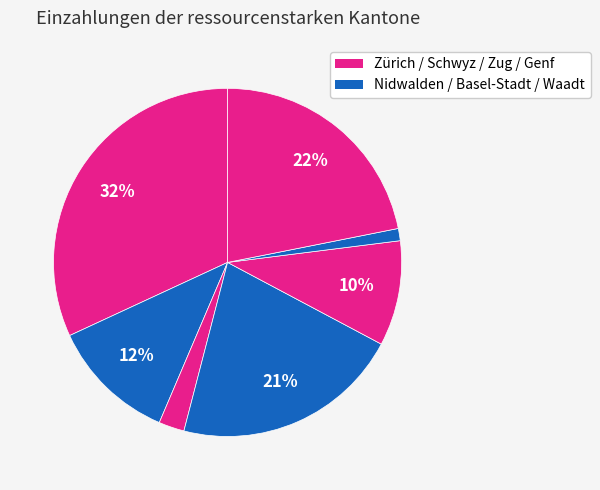

Count the number of slices in the pie.

7